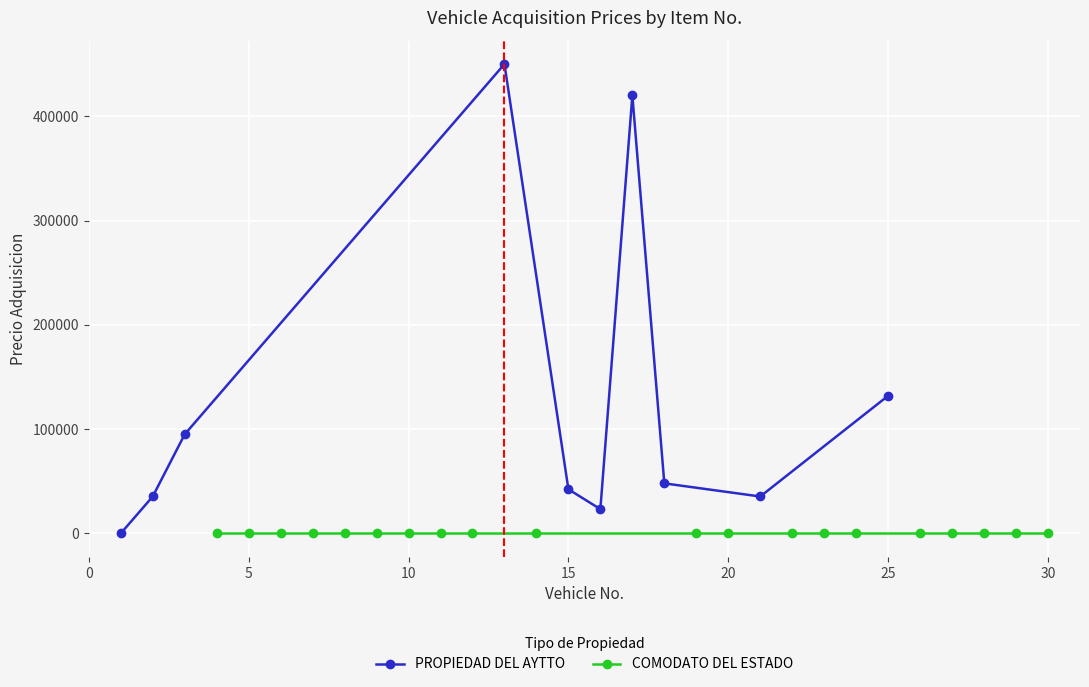

True or false: PROPIEDAD DEL AYTTO has more than 0 points higher than both neighbors.

True